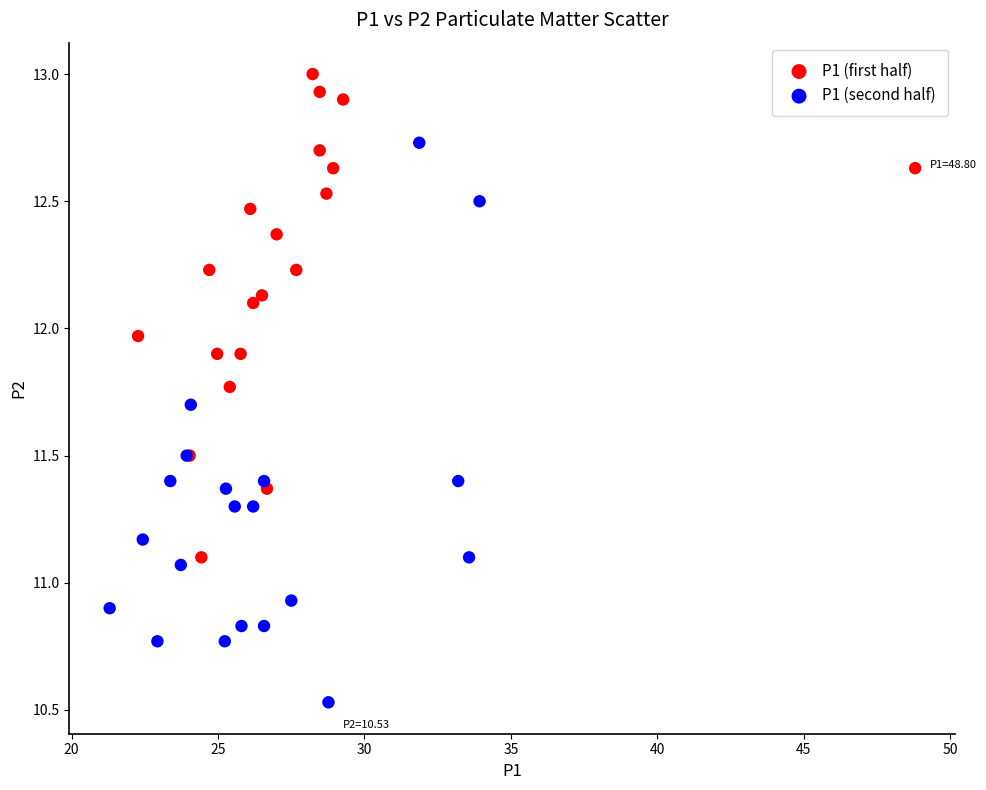

Which series contains the lowest Y value?

P1 (second half)